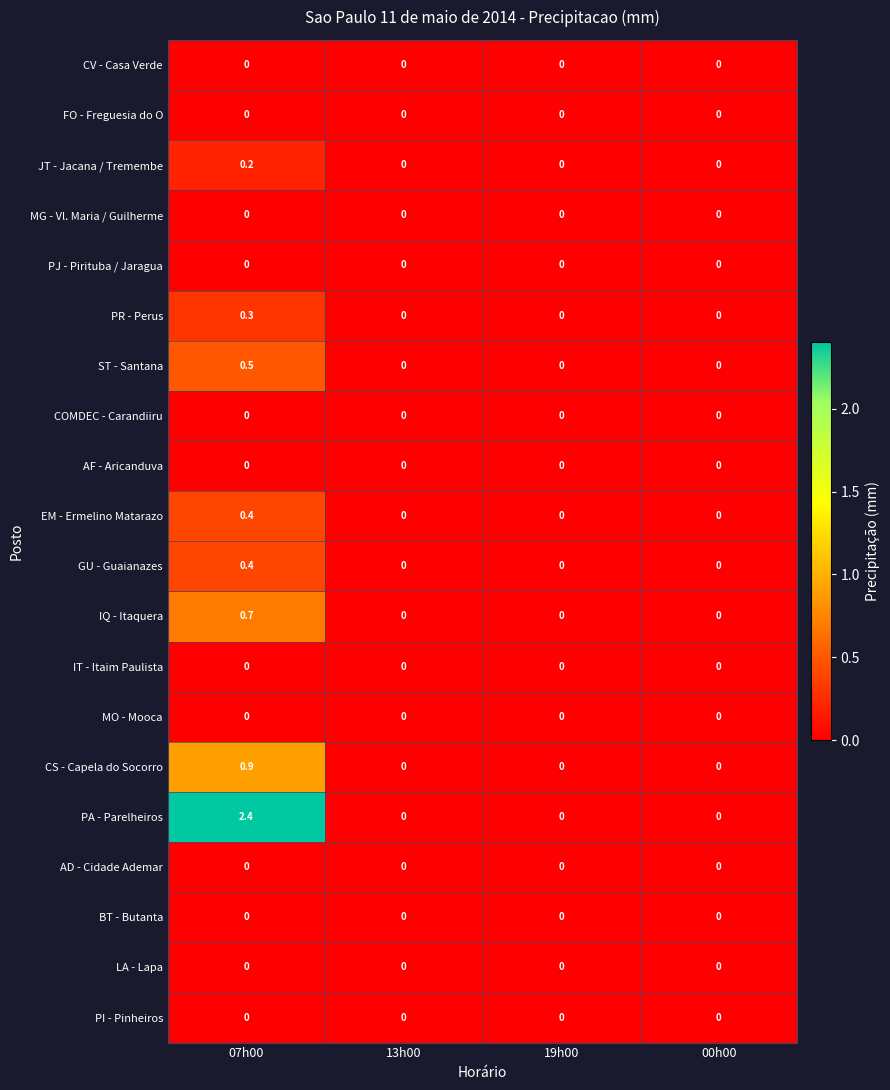

What is the difference between the PR - Perus values at 07h00 and 19h00?

0.3